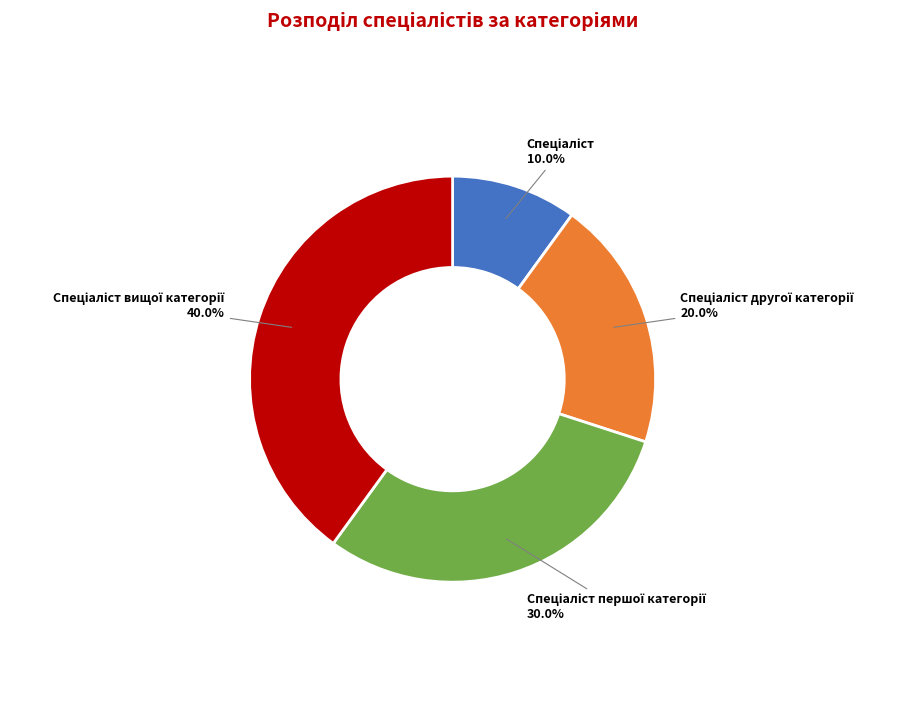

Does any single category account for the majority?

No